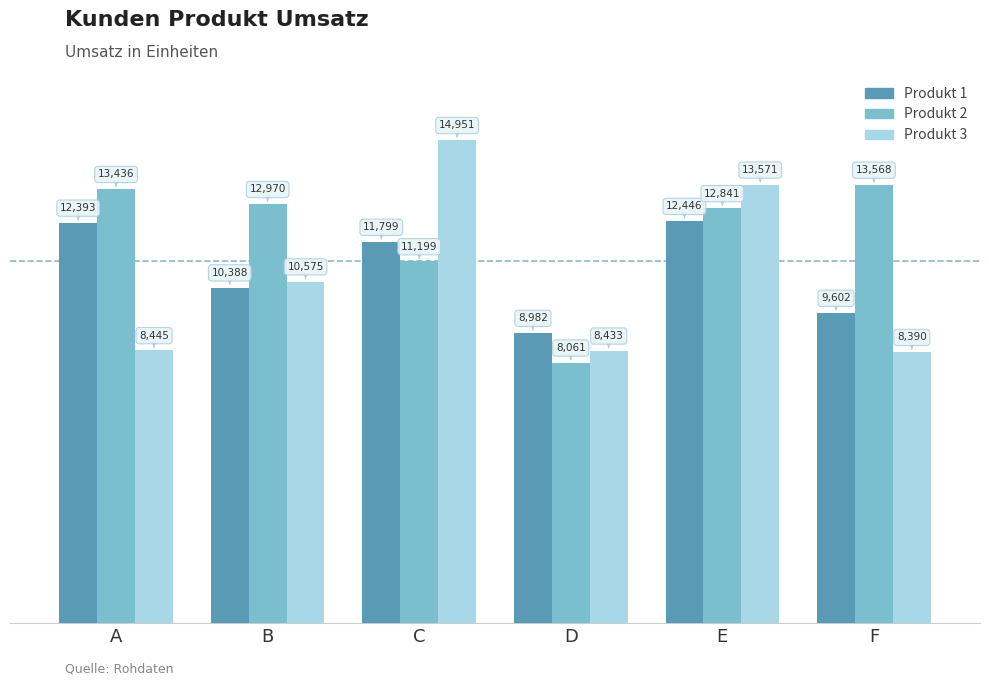

Is it true that Produkt 1 equals 12446 at E?

True